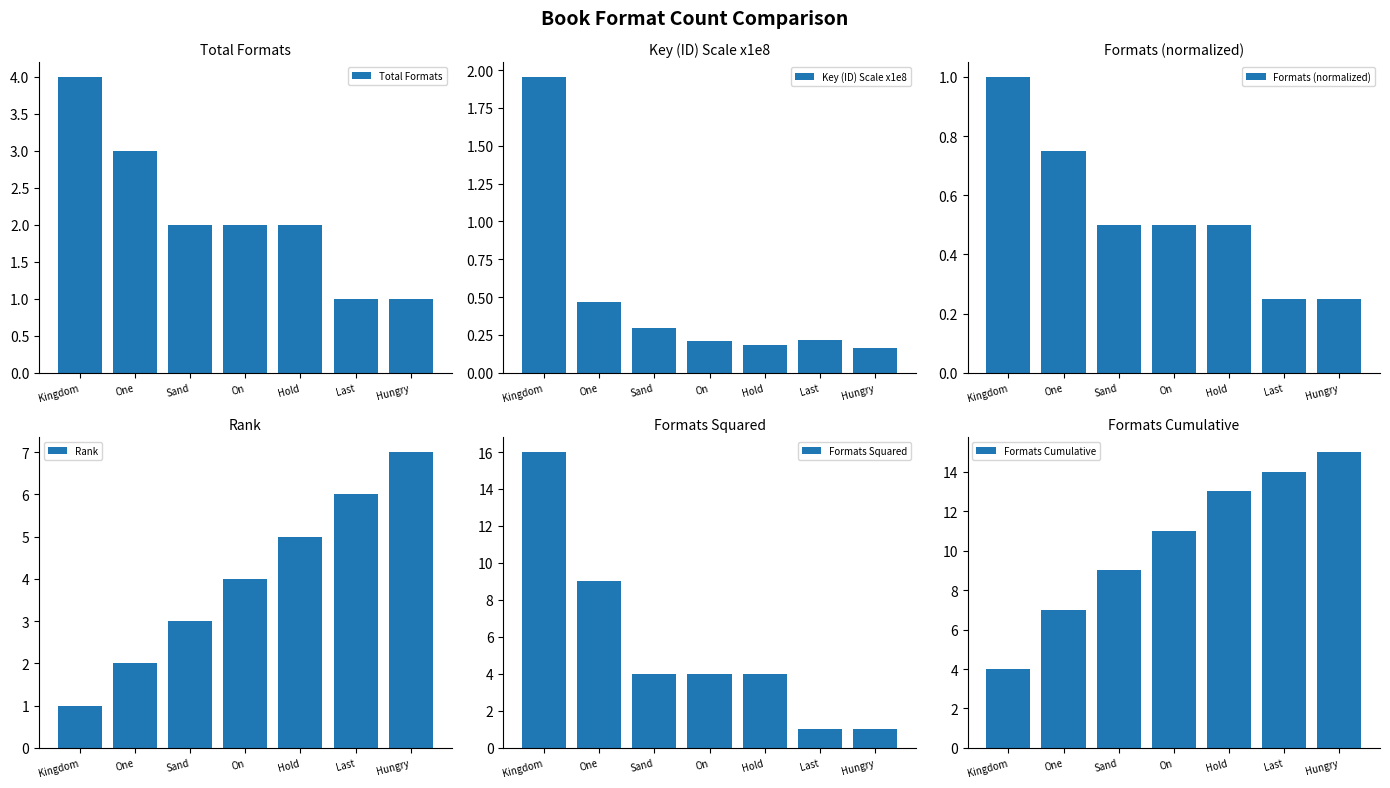

What is the greatest value displayed?

16.0